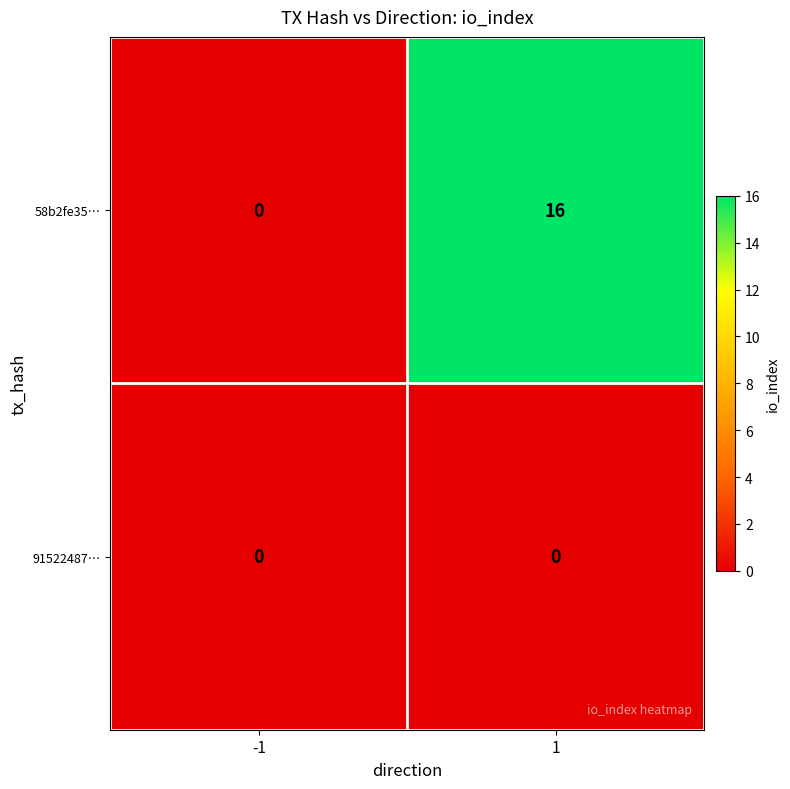

How many data points does each series have?

2